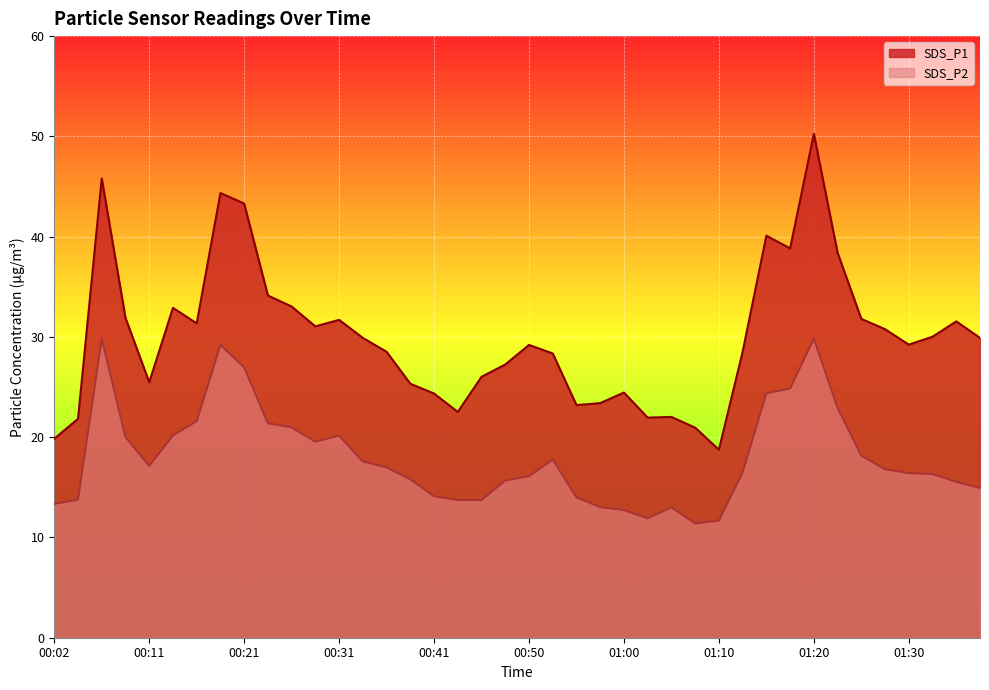

How many values in the SDS_P2 series are below 16?

16